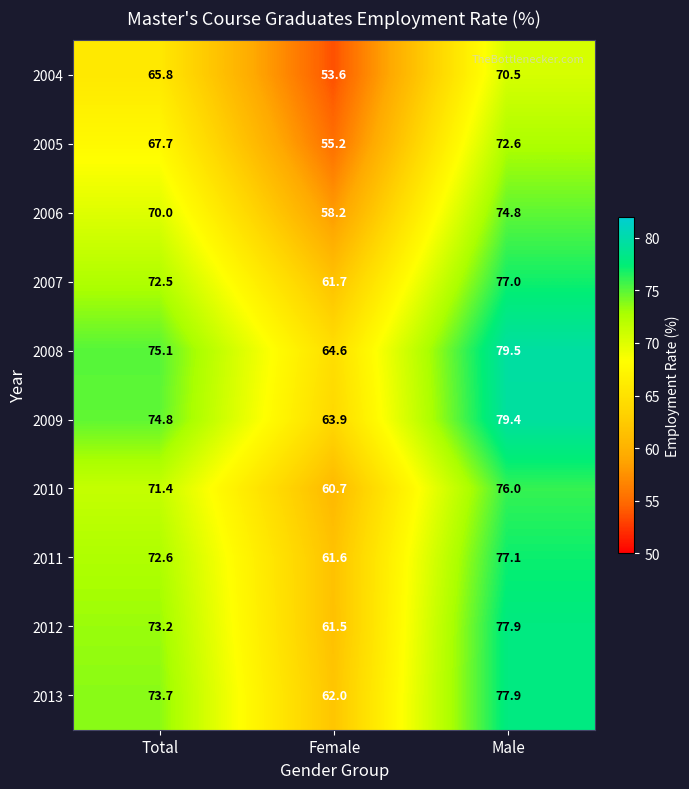

Reading right to left, list all the values displayed in this chart.

2004: 70.5	53.6	65.8
2005: 72.6	55.2	67.7
2006: 74.8	58.2	70.0
2007: 77.0	61.7	72.5
2008: 79.5	64.6	75.1
2009: 79.4	63.9	74.8
2010: 76.0	60.7	71.4
2011: 77.1	61.6	72.6
2012: 77.9	61.5	73.2
2013: 77.9	62.0	73.7